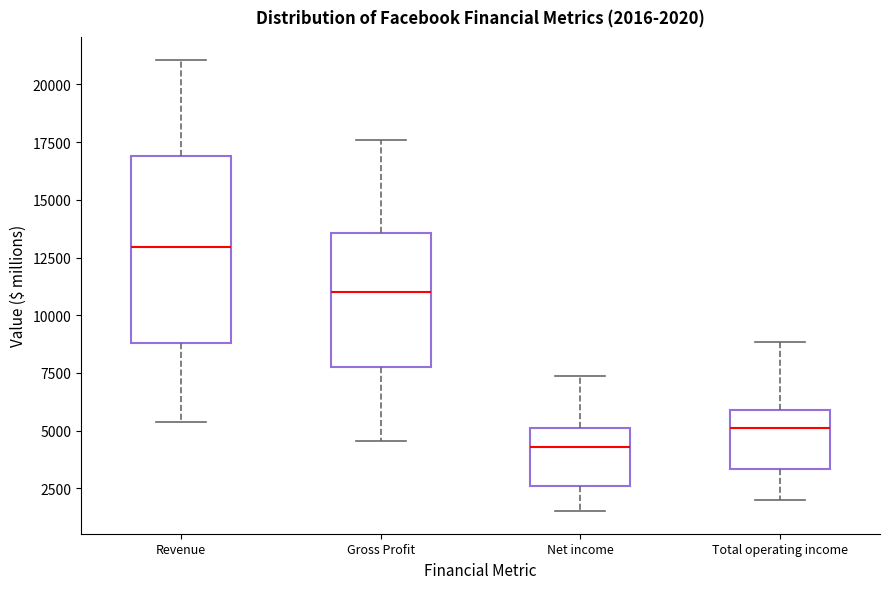

Which box is the tallest, from its lower edge to its upper edge?

Revenue